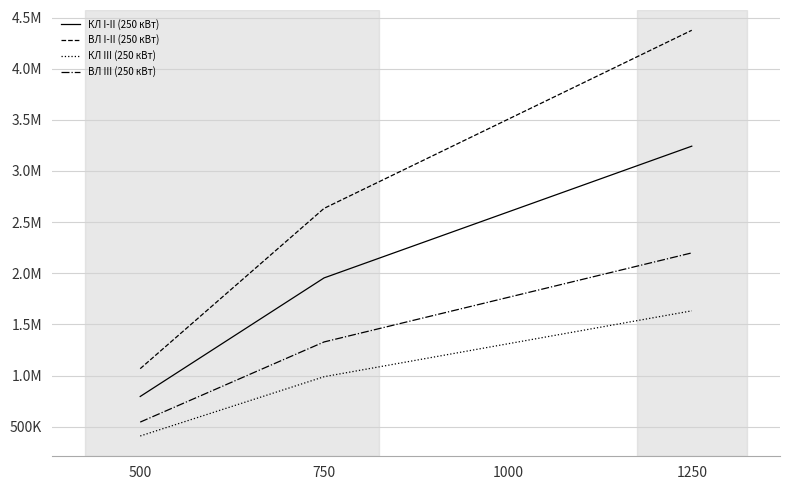

Does the chart have visible grid lines?

Yes